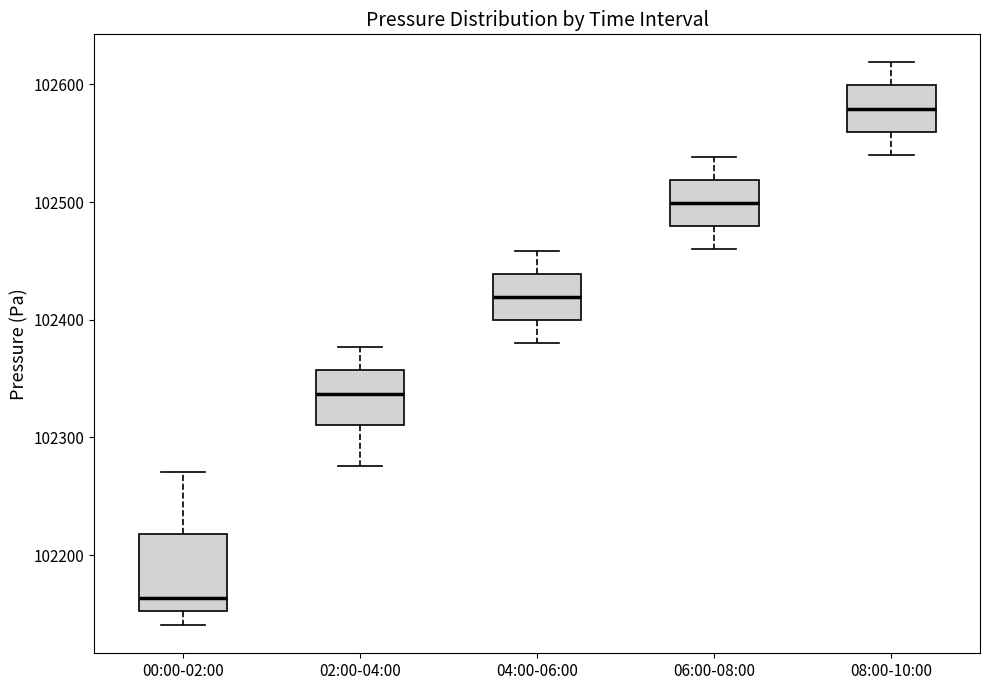

Which box has the highest median line?

08:00-10:00